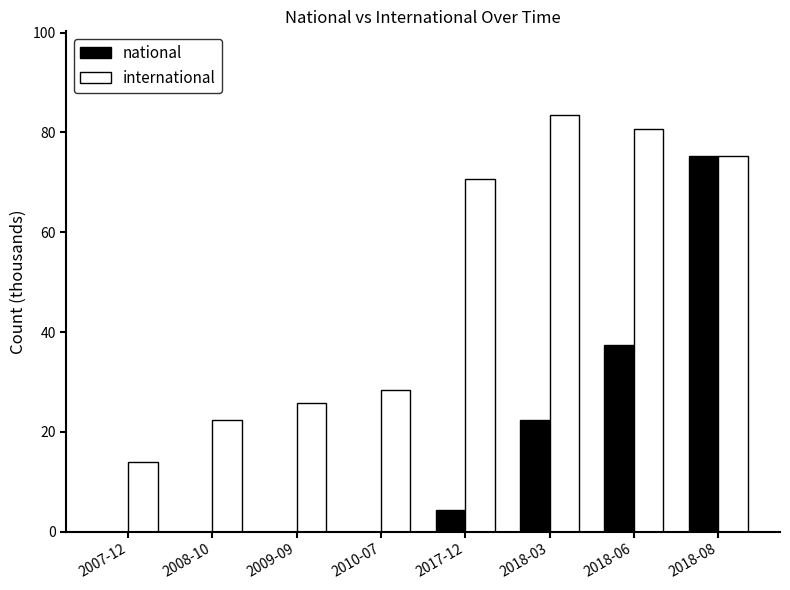

What is the total value across all series at 2007-12?

14.0